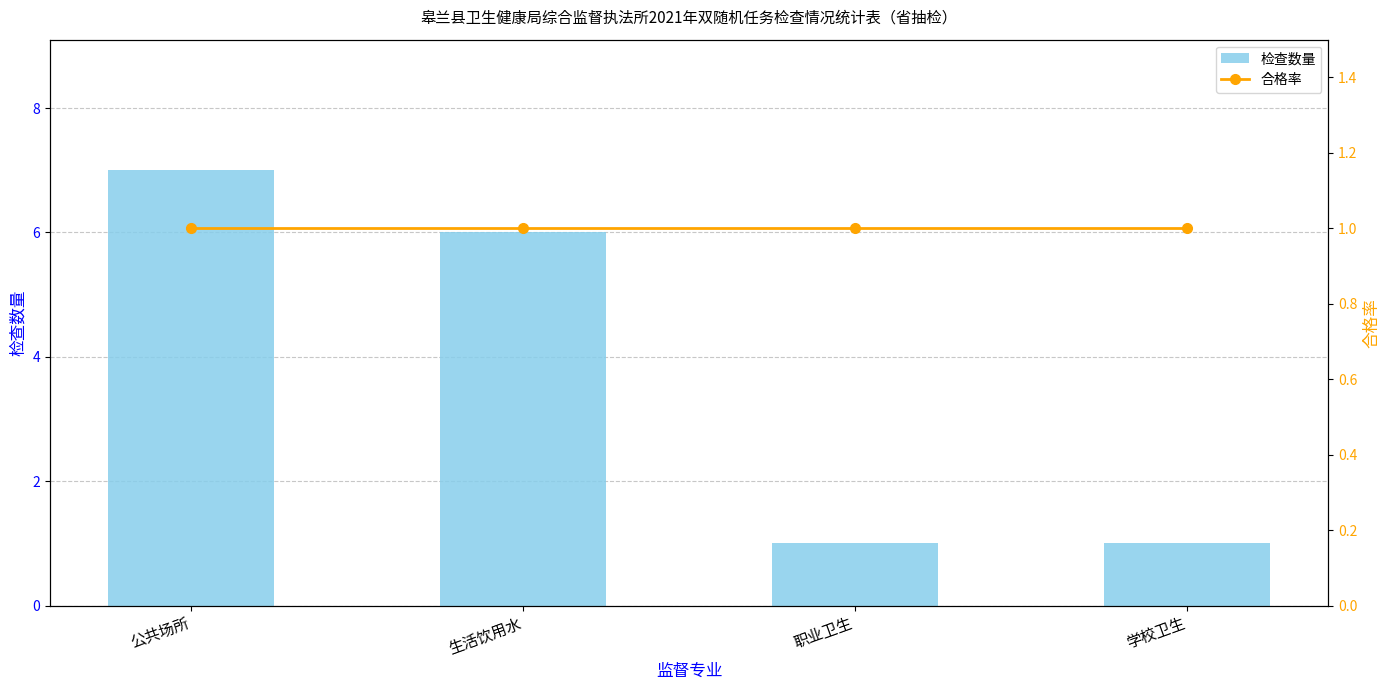

What is the sum of all 检查数量 values?

15